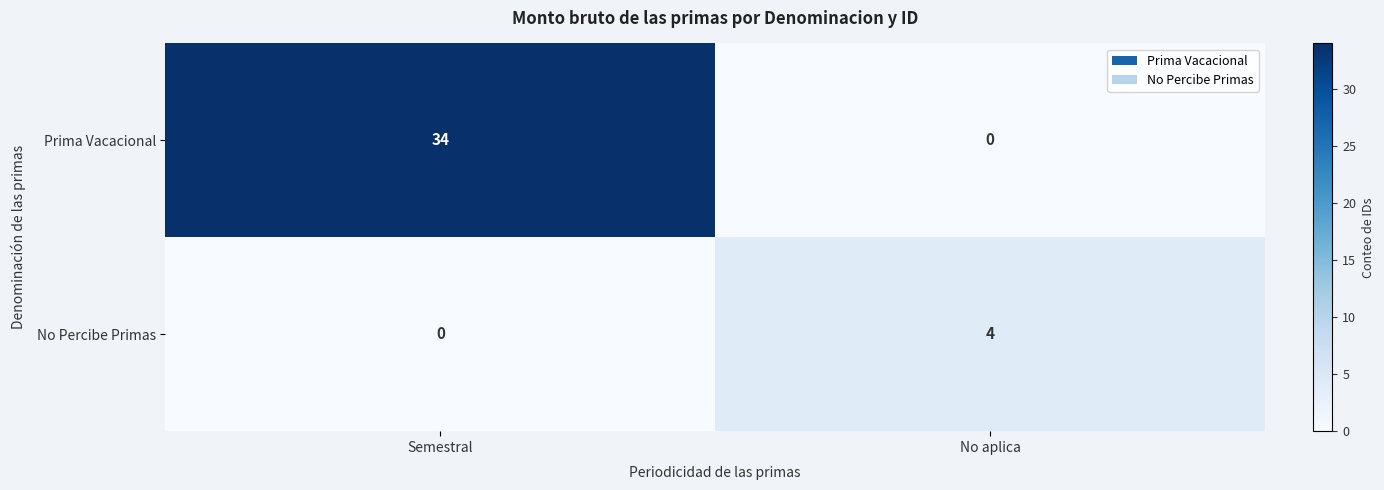

Which series has the largest total across all categories?

Prima Vacacional